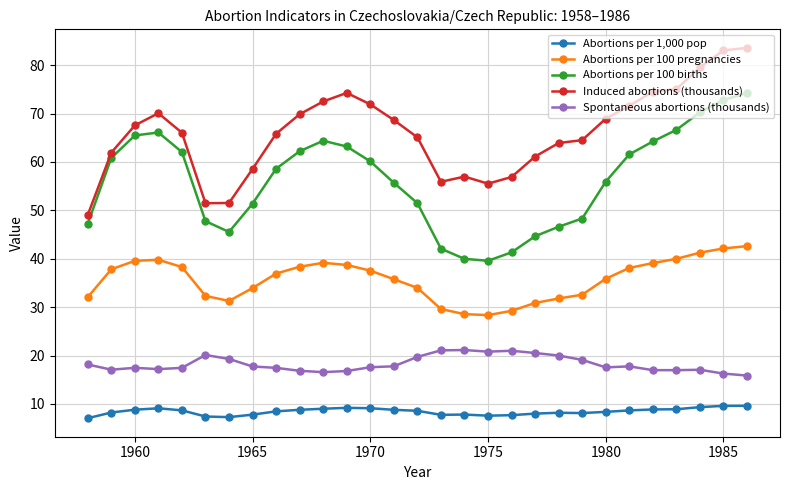

True or false: Spontaneous abortions (thousands) and Abortions per 100 pregnancies intersect in this chart.

False